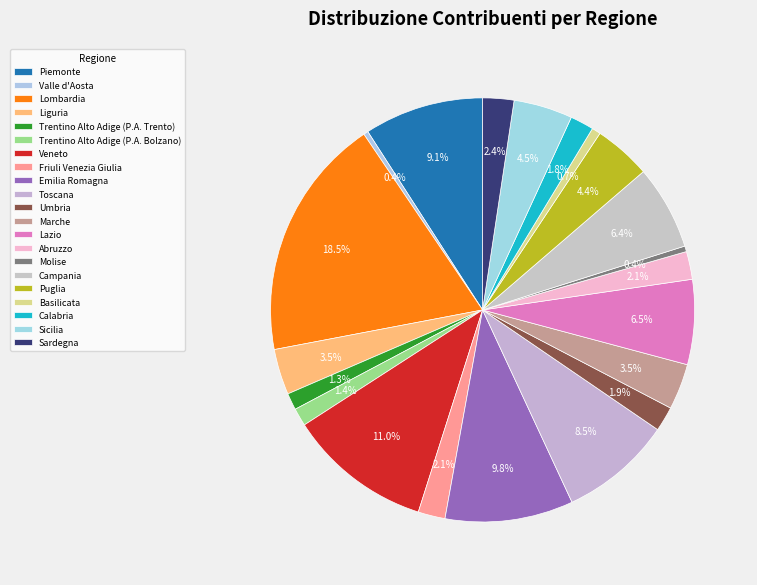

True or false: Puglia accounts for 1% of the total.

False